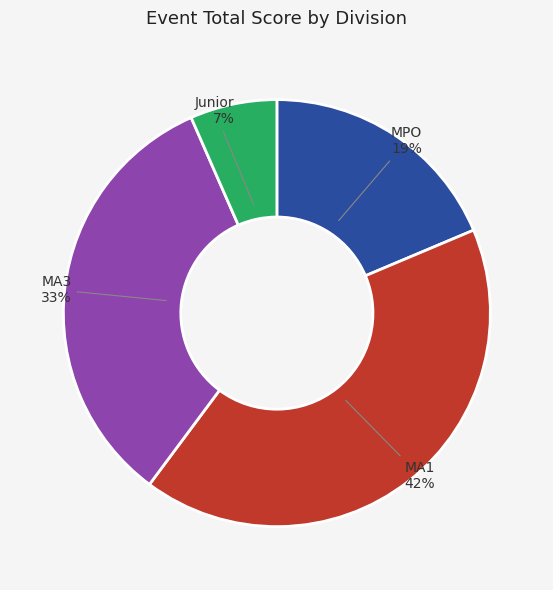

Is there a majority slice in this chart?

No